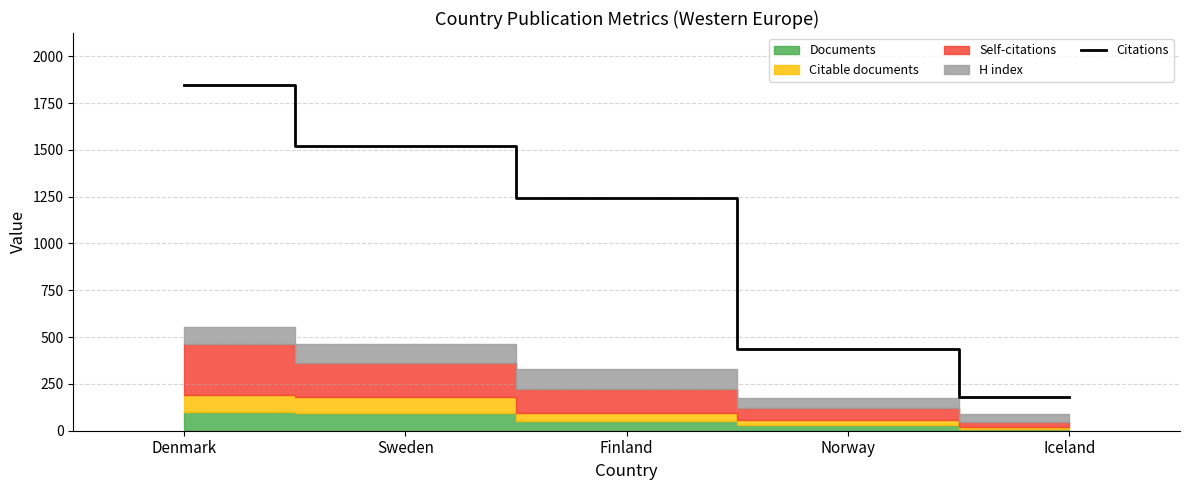

Which label corresponds to the largest value in the chart?

Denmark